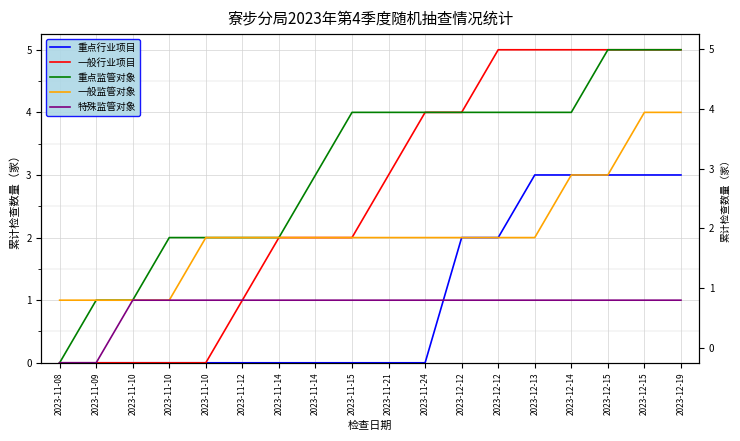

What is the sum of all 重点监管对象 values?

56